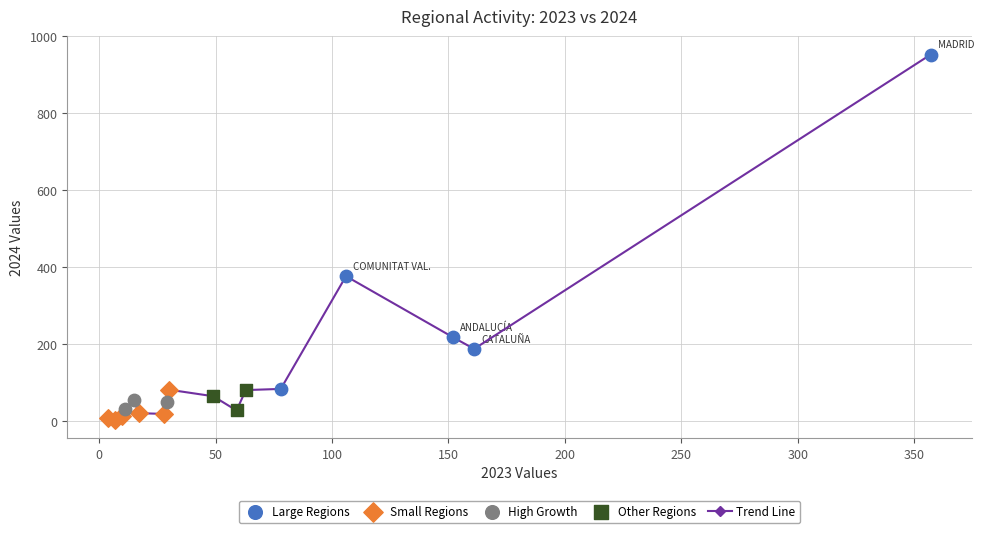

What is the average value?

134